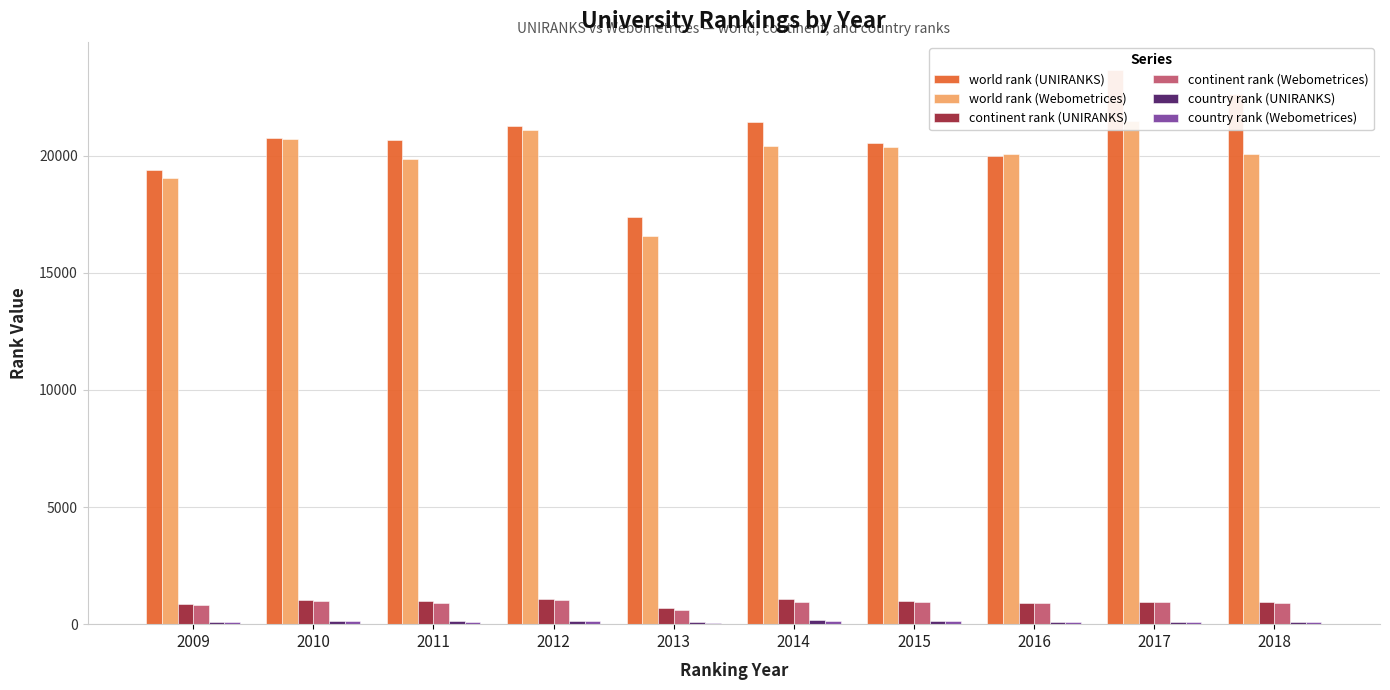

Count the number of categories in the chart.

10